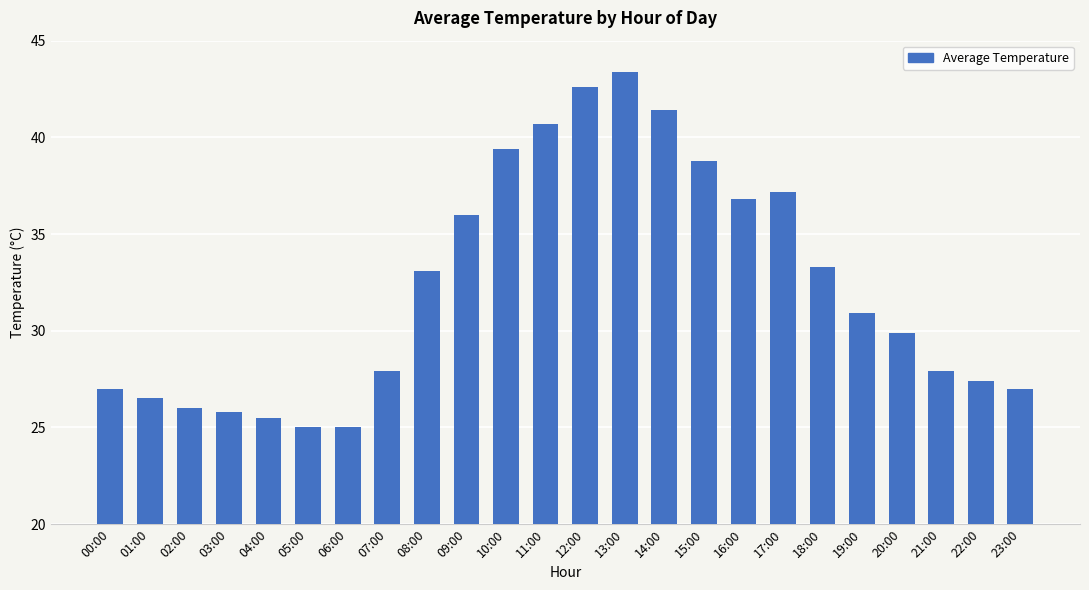

What is the difference between the values at 23:00 and 19:00?

3.9